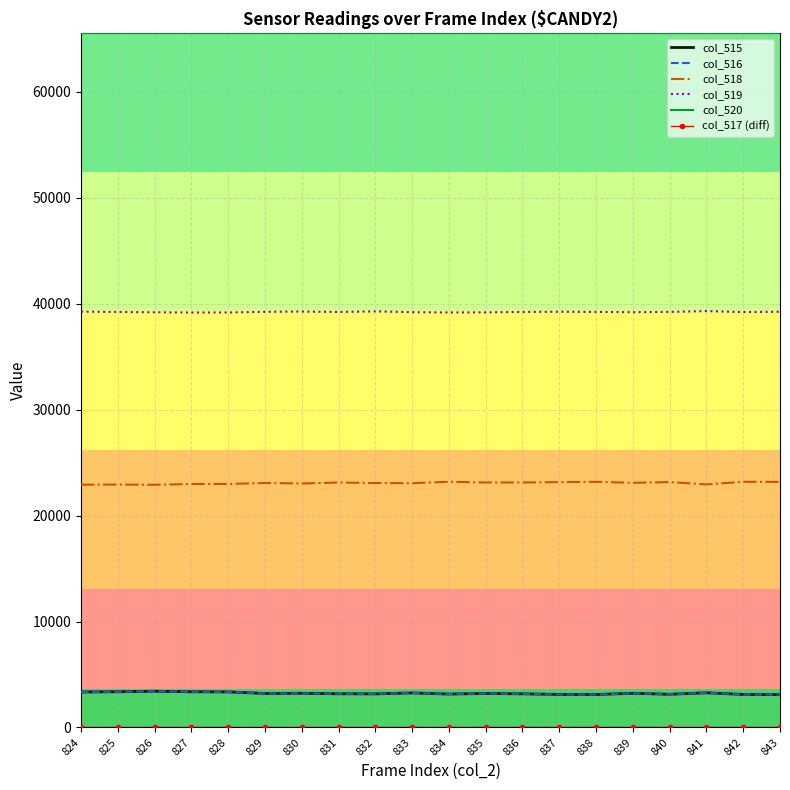

True or false: col_516 and col_518 intersect in this chart.

False